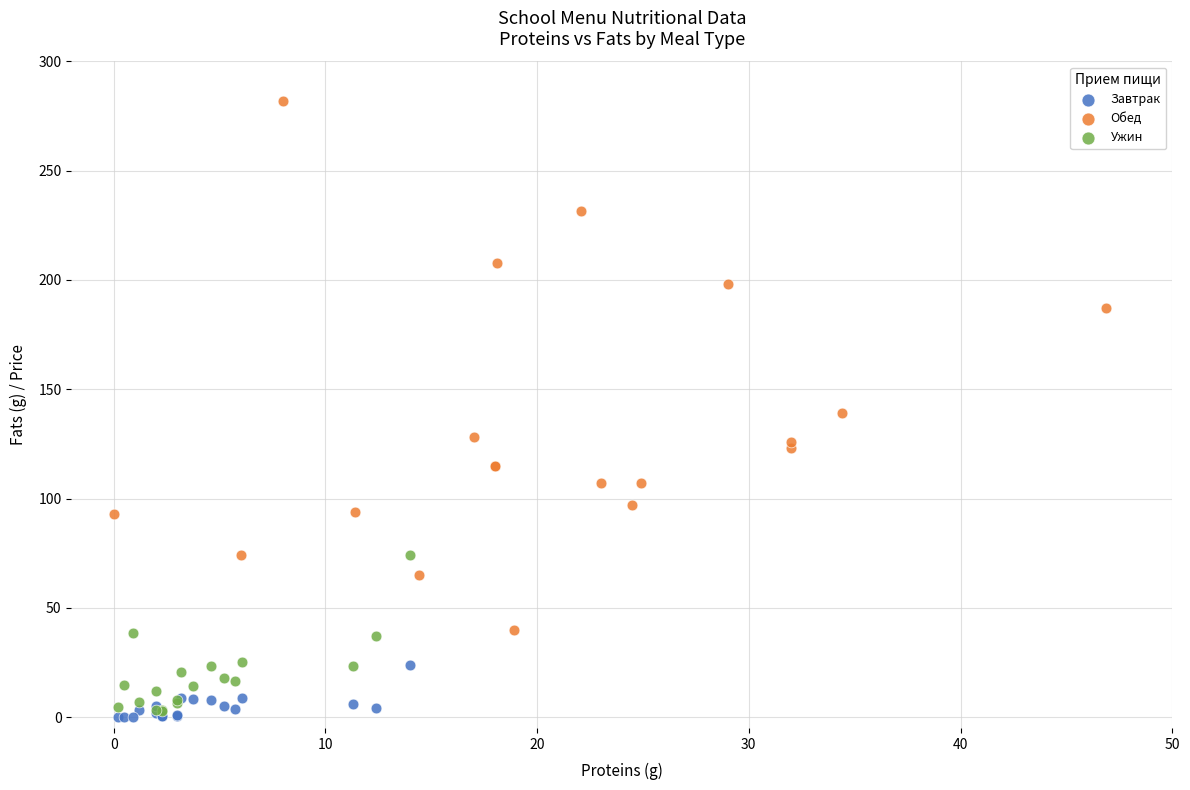

Which series has the widest spread of Y values?

Обед